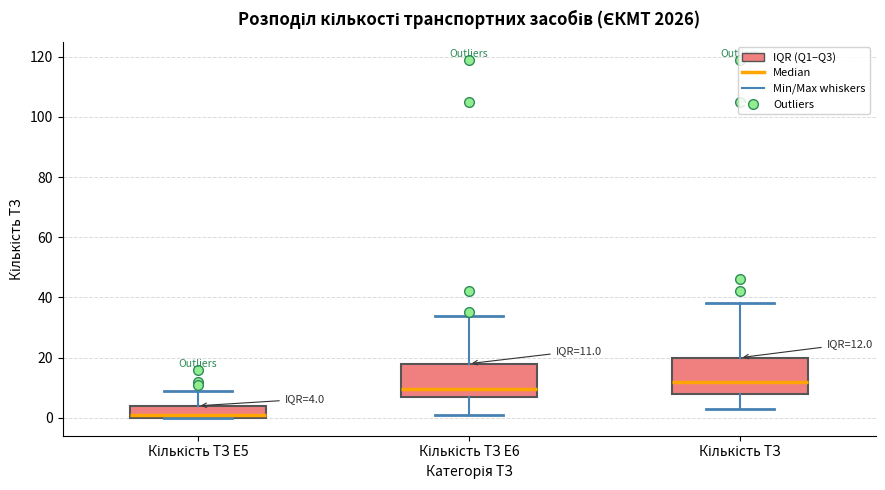

Which box has the lowest median line?

Кількість ТЗ E5